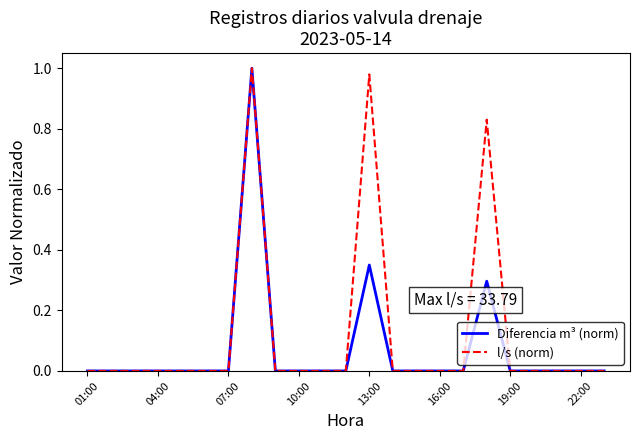

Rank the series by their average value, from highest to lowest.

l/s (norm), Diferencia m³ (norm)